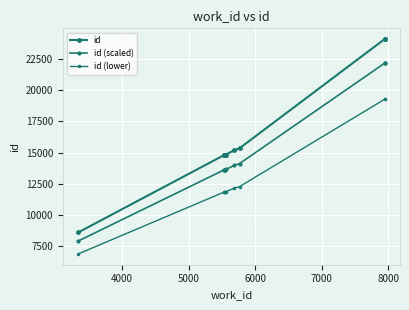

List the series in order of their peak value, lowest first.

id (lower), id (scaled), id